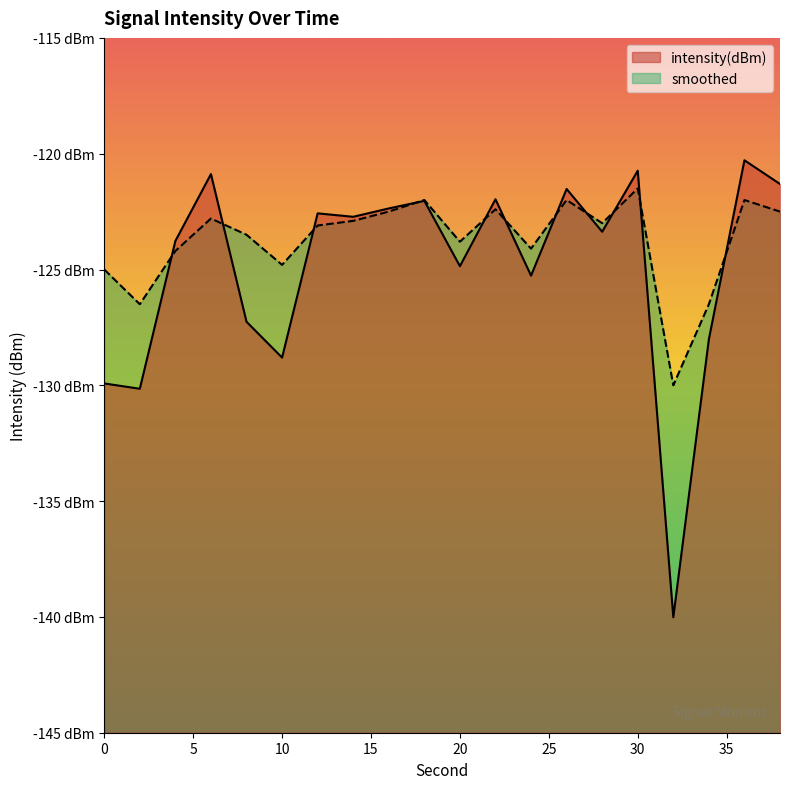

Where do intensity(dBm) and smoothed first cross each other?

2 and 4